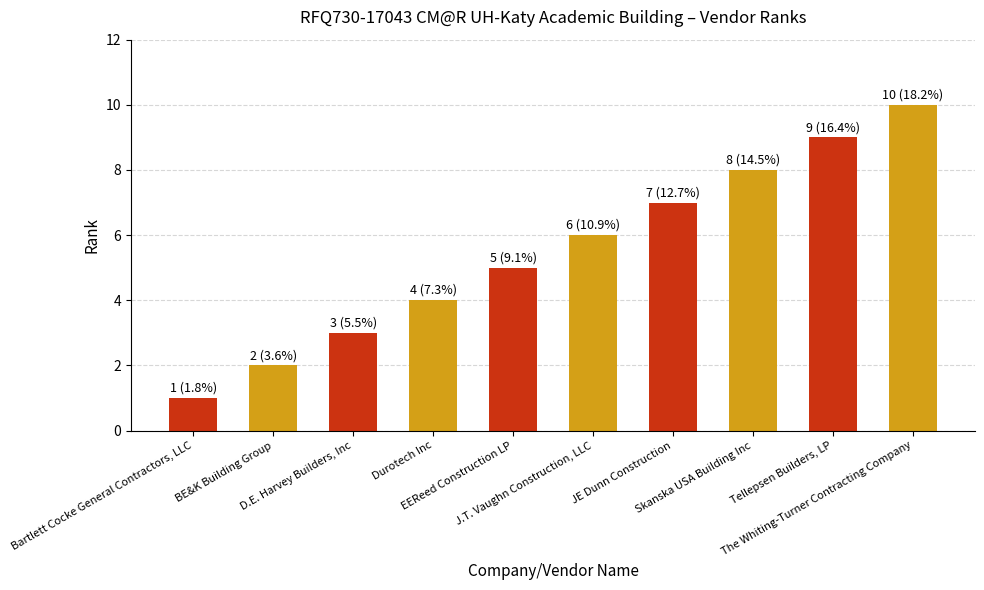

Is it true that the value at Skanska USA Building Inc is 14?

False